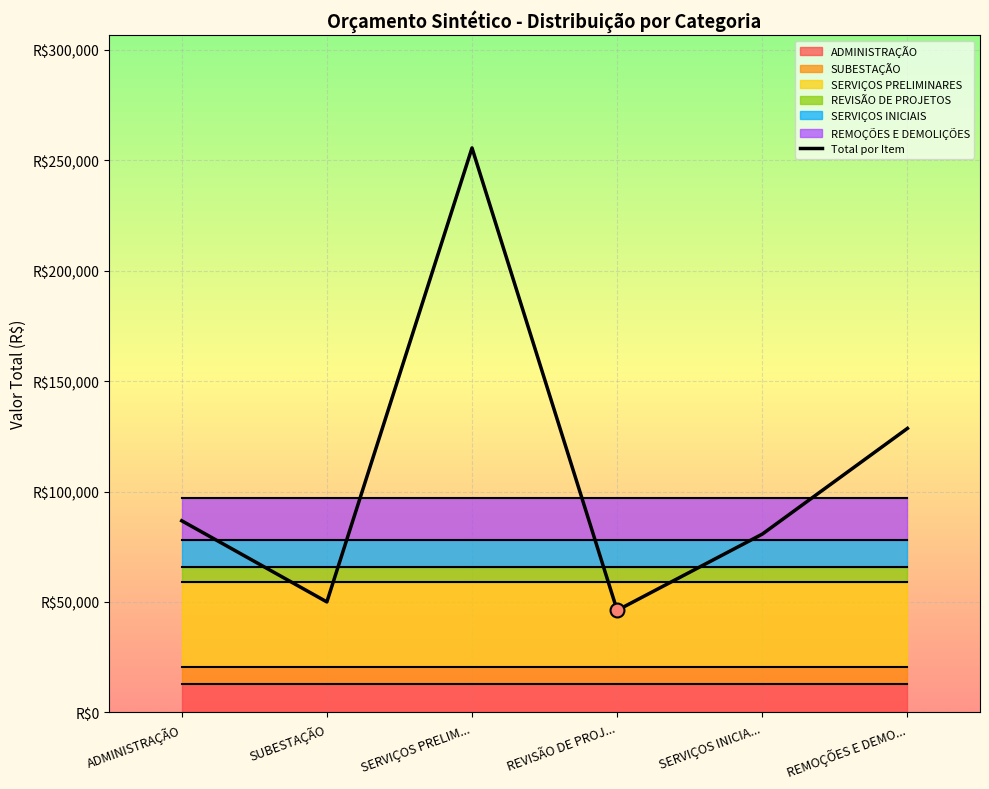

Approximately how many times larger is the value at SUBESTAÇÃO compared to REMOÇÕES E DEMO...?

0.4